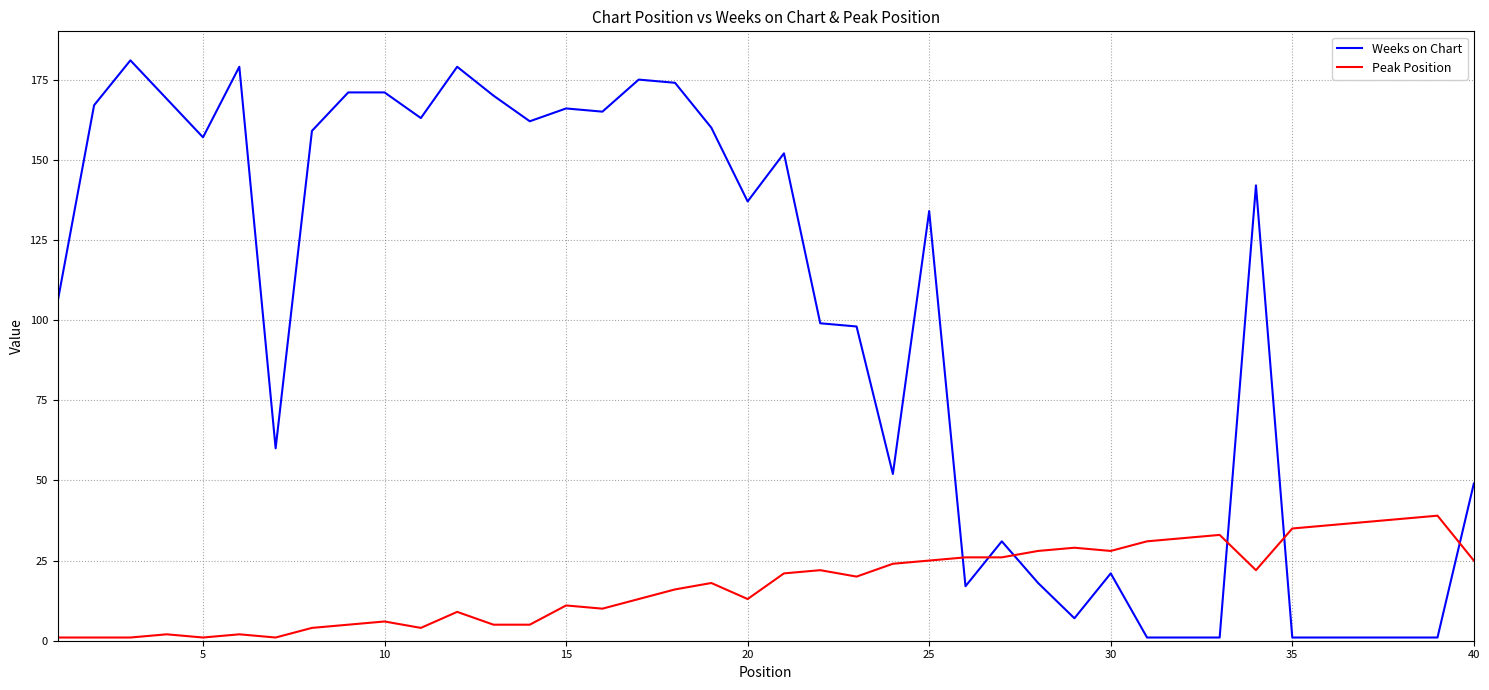

What is the greatest value displayed?

181